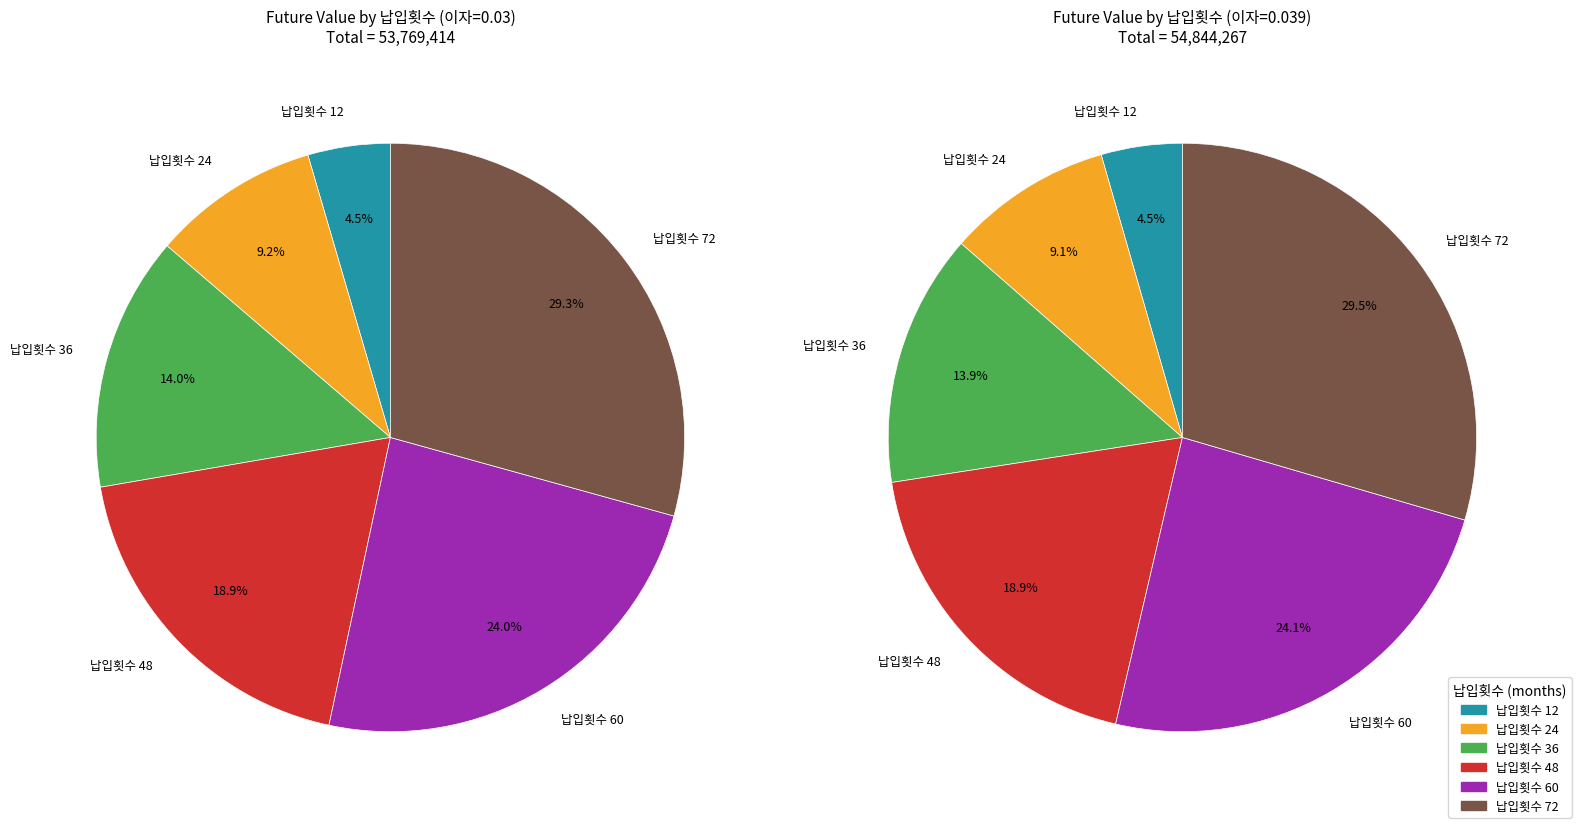

How many slices are in this pie chart?

6